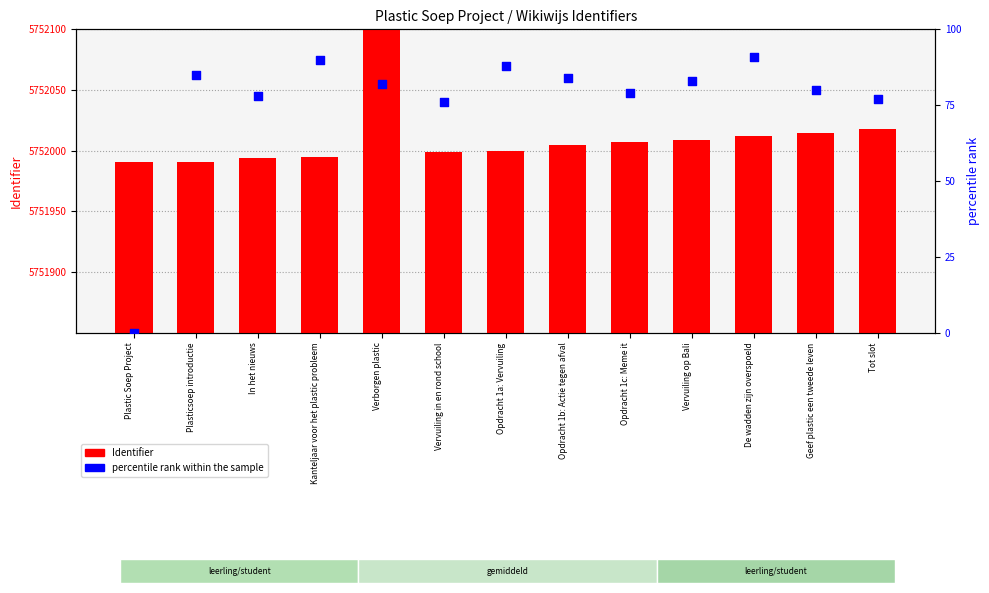

Which series has the widest spread of Y values?

Identifier